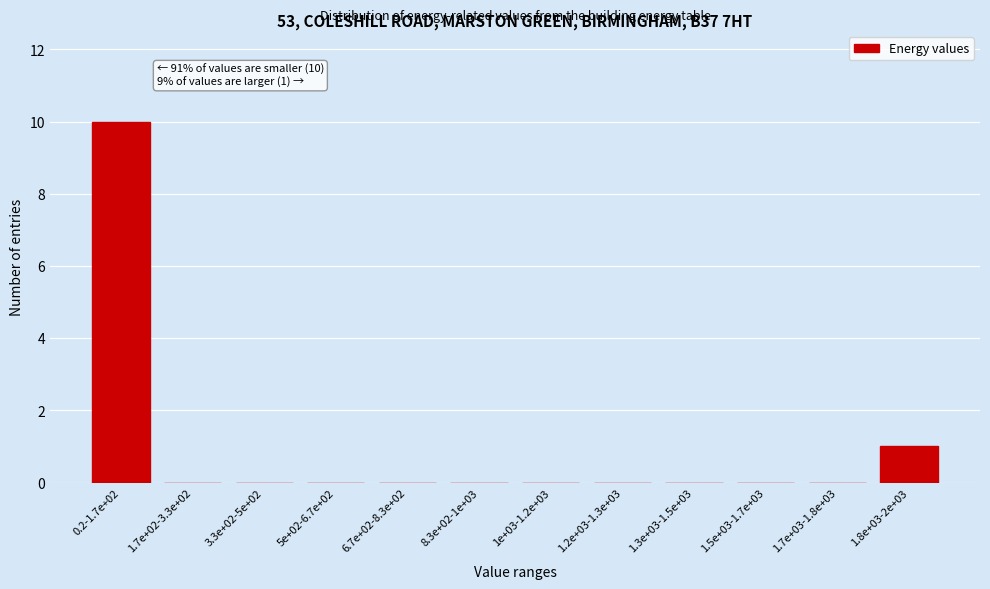

Reading right to left, extract all data points from this chart.

1.8e+03-2e+03=1	1.7e+03-1.8e+03=0	1.5e+03-1.7e+03=0	1.3e+03-1.5e+03=0	1.2e+03-1.3e+03=0	1e+03-1.2e+03=0	8.3e+02-1e+03=0	6.7e+02-8.3e+02=0	5e+02-6.7e+02=0	3.3e+02-5e+02=0	1.7e+02-3.3e+02=0	0.2-1.7e+02=10